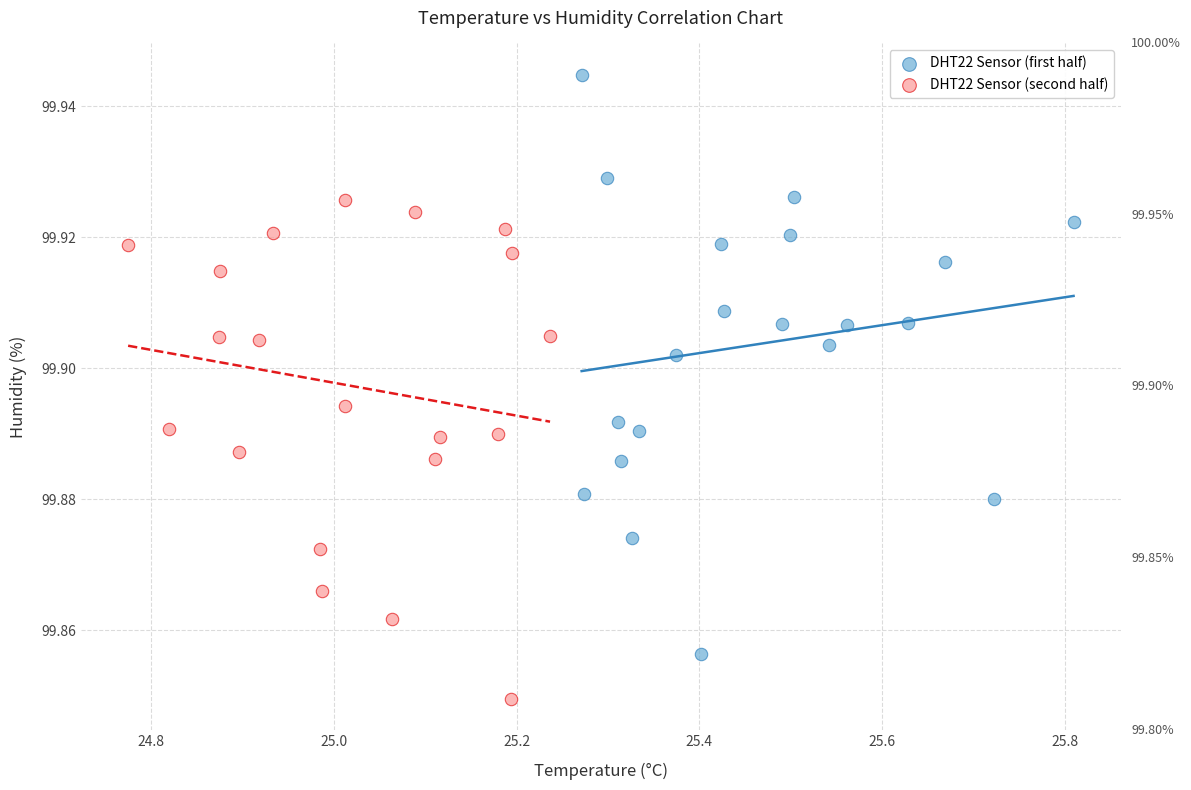

Which series contains the highest Y value?

DHT22 Sensor (first half)